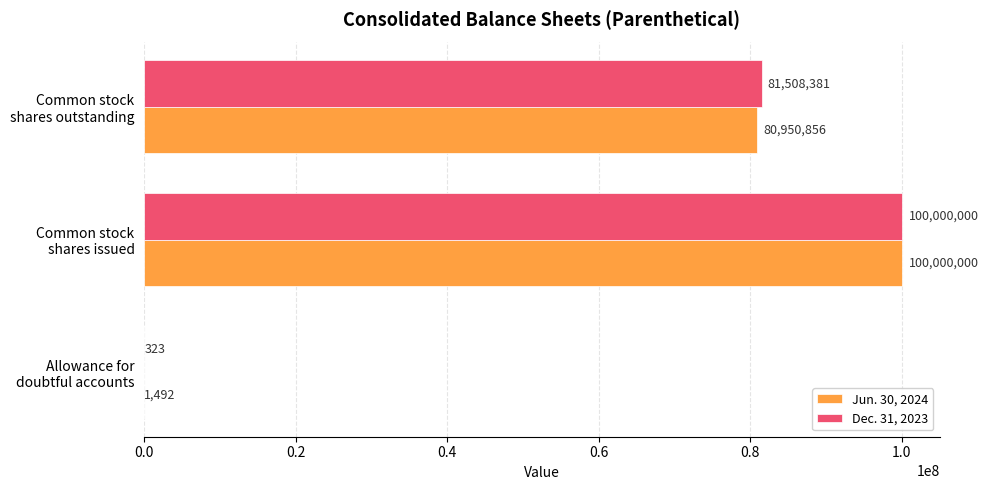

Which series has the largest total across all categories?

Dec. 31, 2023